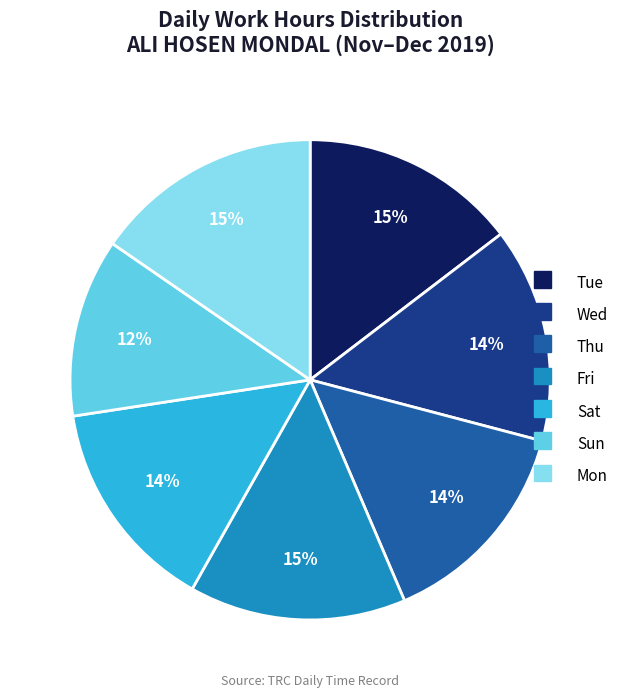

What is the smallest slice in the pie chart?

Sun